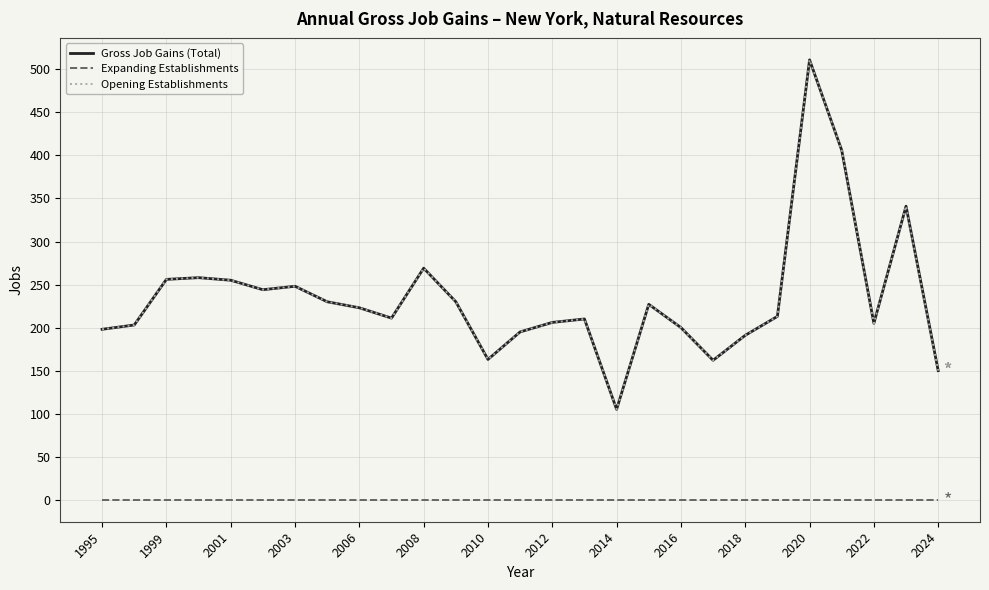

Does the chart display data point markers on the line(s)?

No